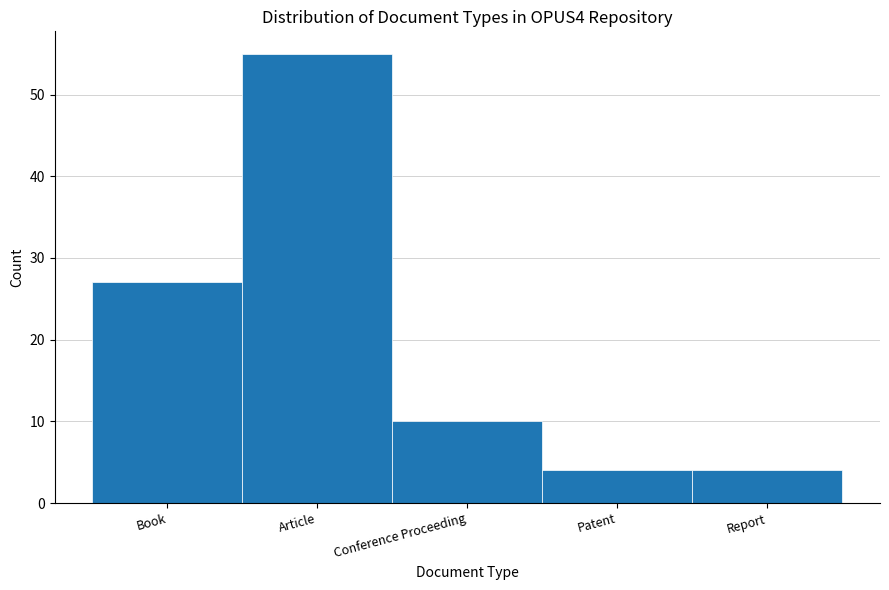

Reading left to right, what are all the values shown in this chart?

27	55	10	4	4